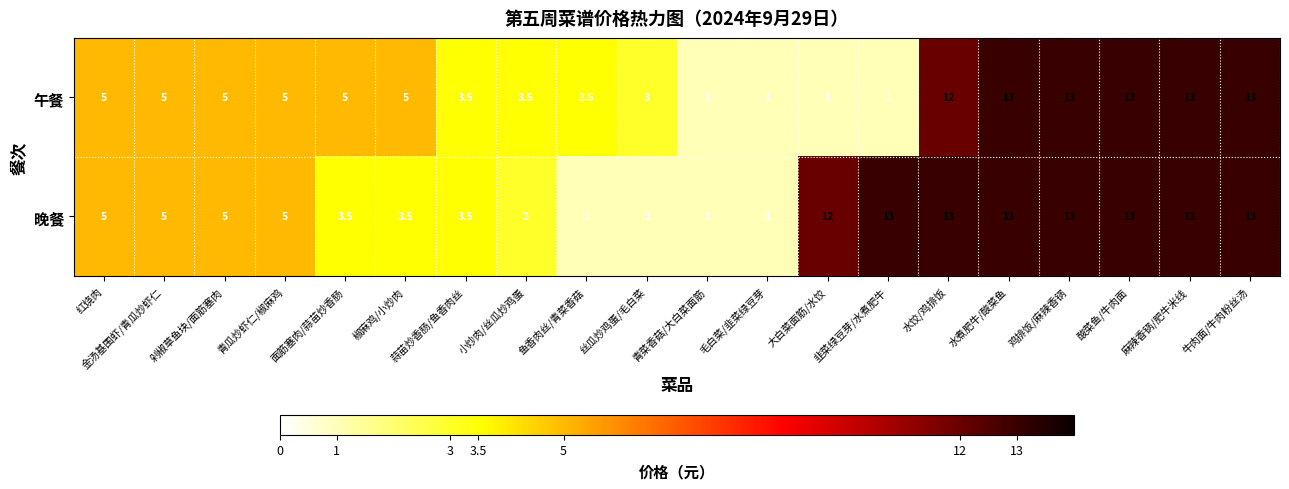

How many data points does each series have?

20